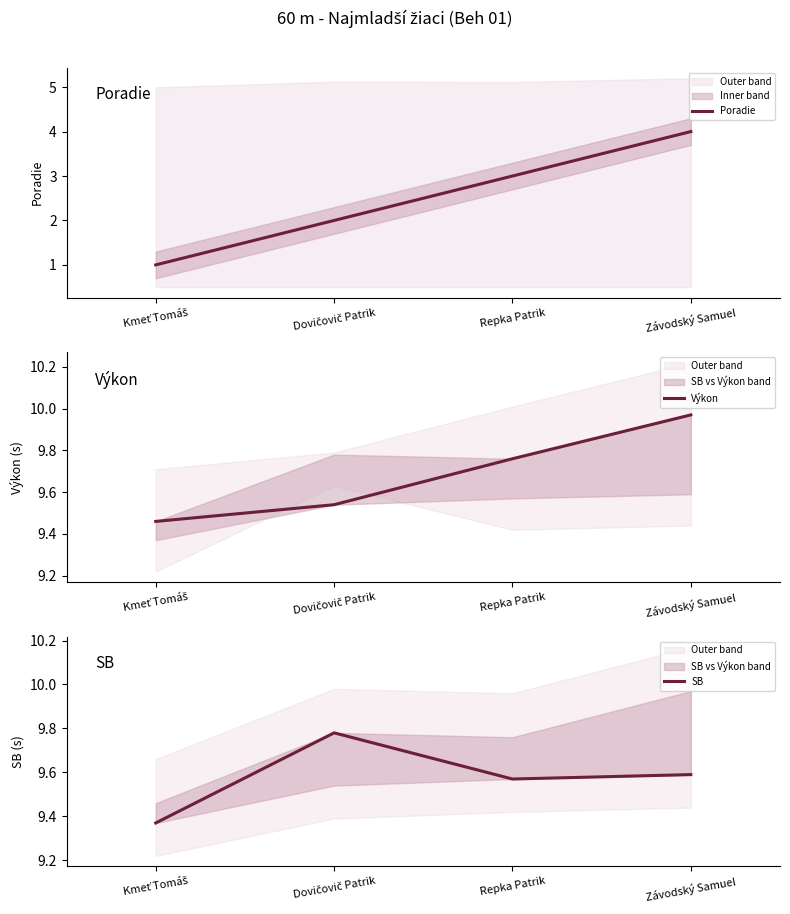

True or false: Výkon has more than 0 interior local peaks.

False